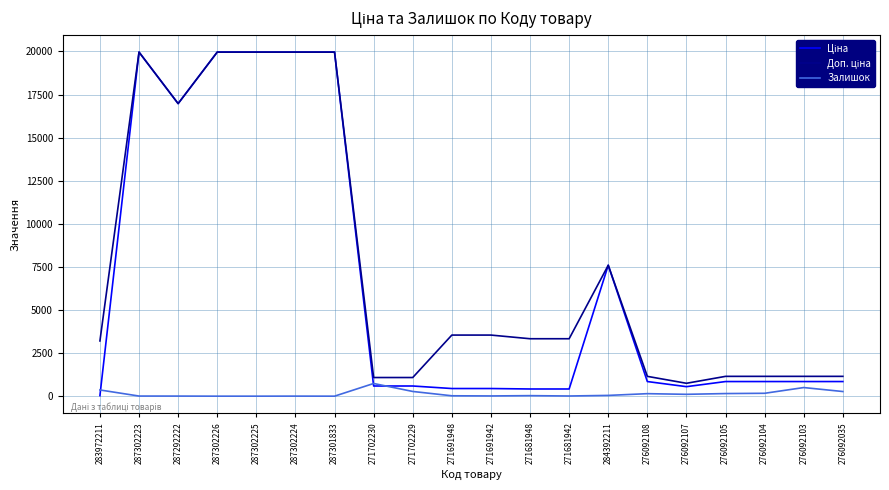

What is the maximum value shown in the chart?

19964.2